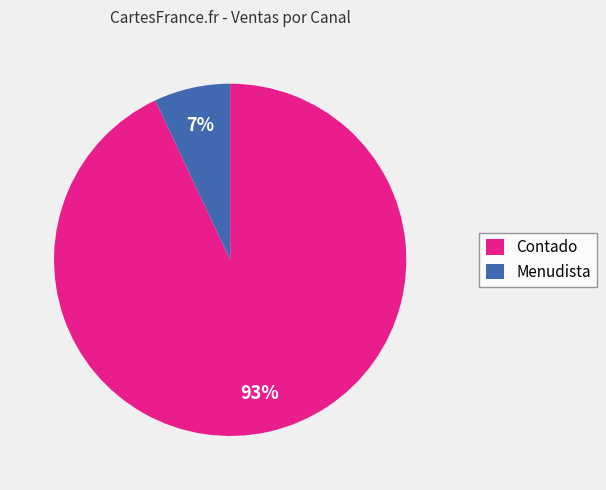

Between Menudista and Contado, which is larger?

Contado